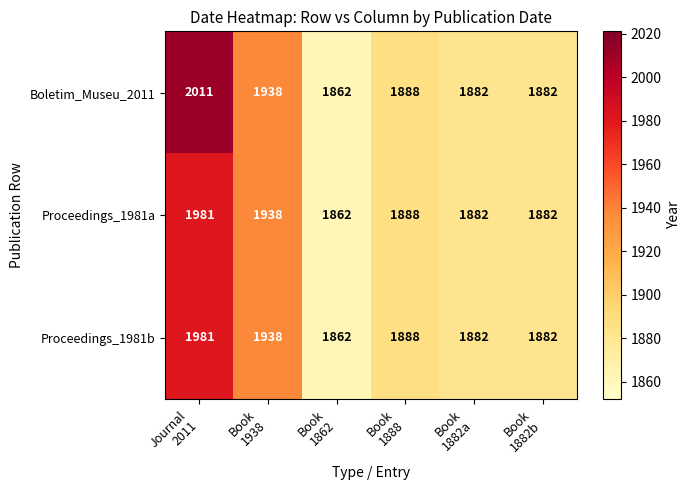

How many values in the Proceedings_1981a series are below 1888?

3